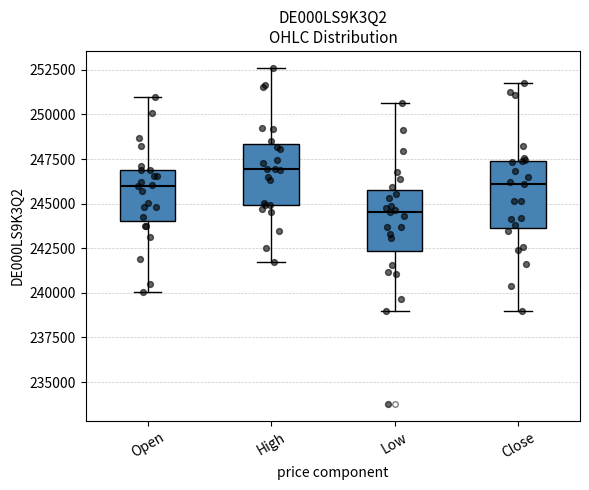

Reading left to right, read every box against the y-axis: the position of its median line, the range the box covers, and the ends of its whiskers. The values are not printed on the chart, so give them approximately, as read against the axis.

Open: median 246000, box 244000 to 247000, whiskers 240000 to 251000
High: median 247000, box 245000 to 248500, whiskers 241500 to 252500
Low: median 244500, box 242500 to 245500, whiskers 239000 to 250500
Close: median 246000, box 243500 to 247500, whiskers 239000 to 252000